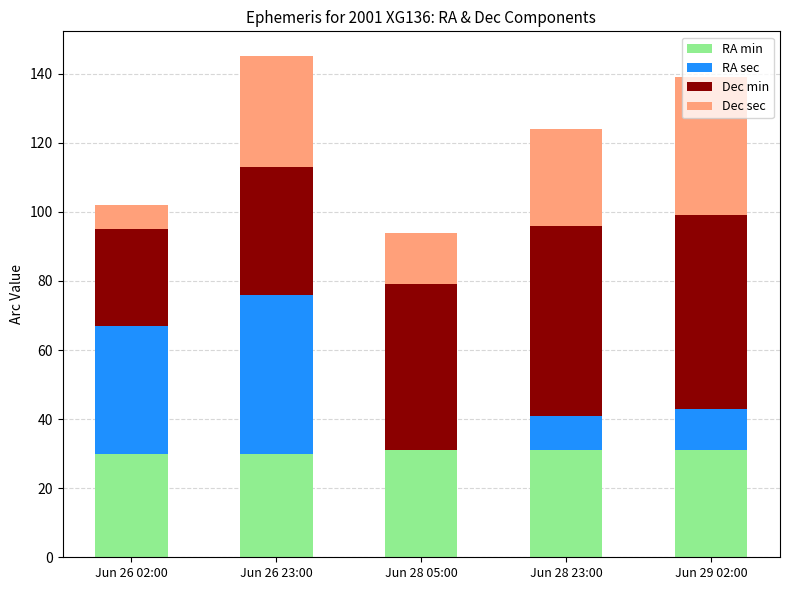

The value of RA min at Jun 26 23:00 is 30. True or false?

True